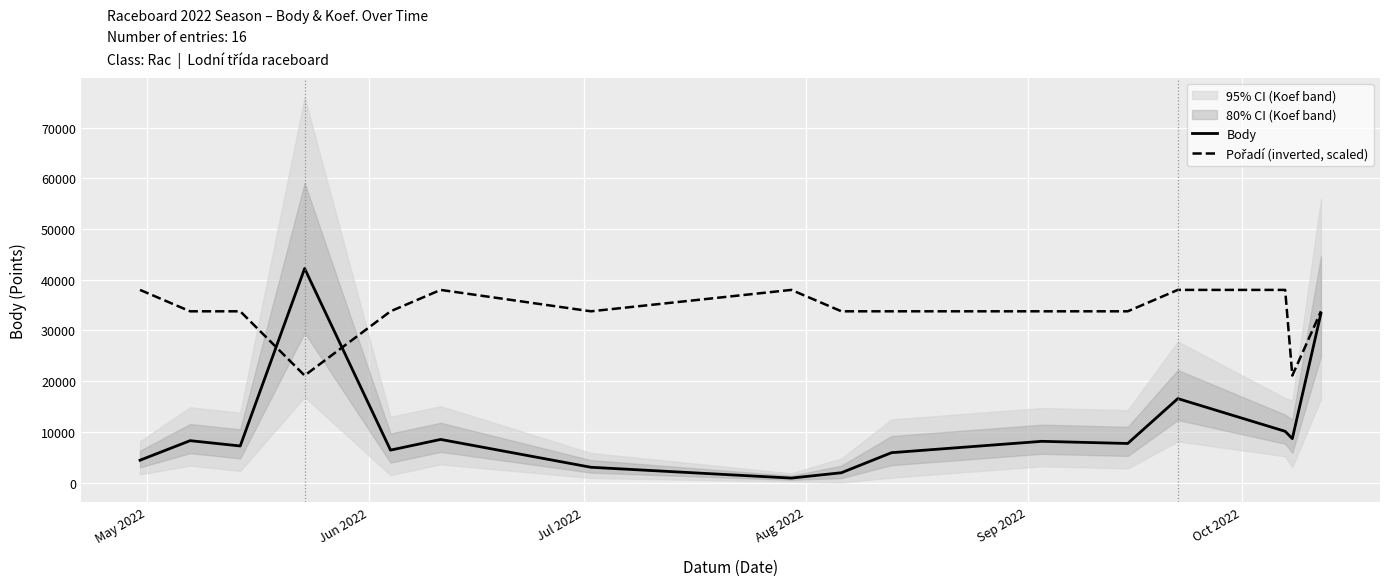

Which series has the largest range (max minus min)?

Body